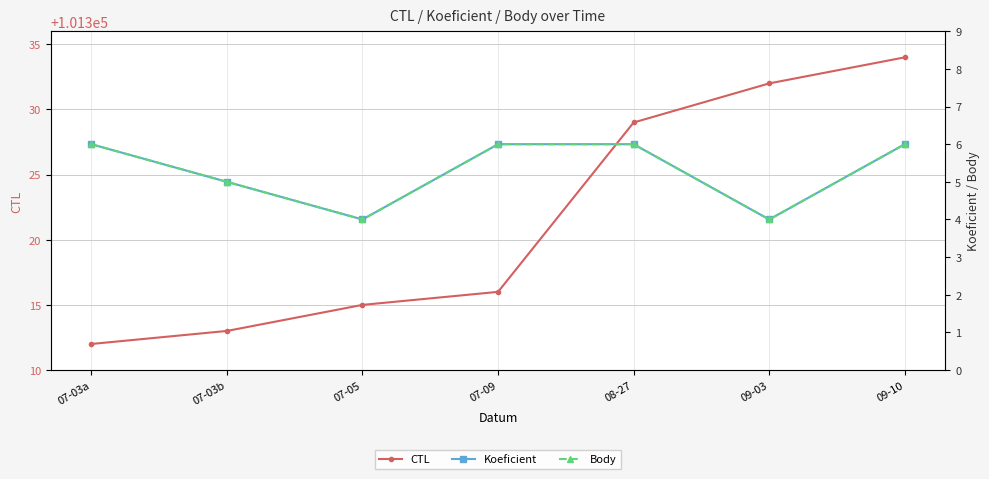

How many series are shown in this chart?

3